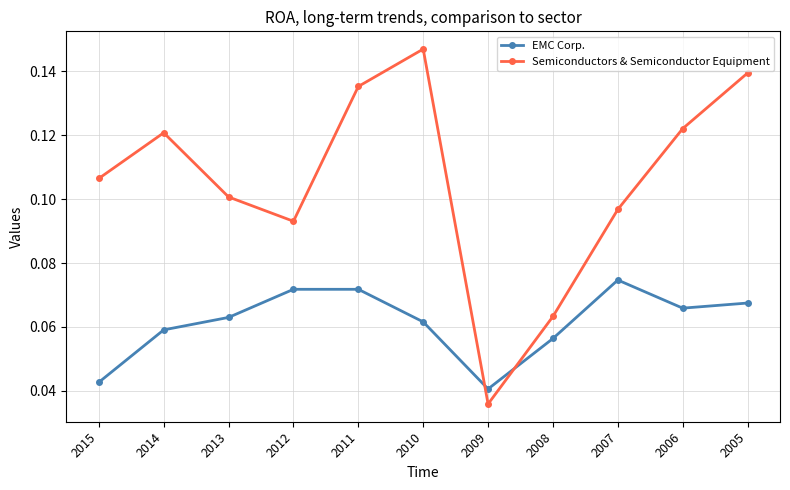

Rank the series at 2010 from highest to lowest value.

Semiconductors & Semiconductor Equipment, EMC Corp.